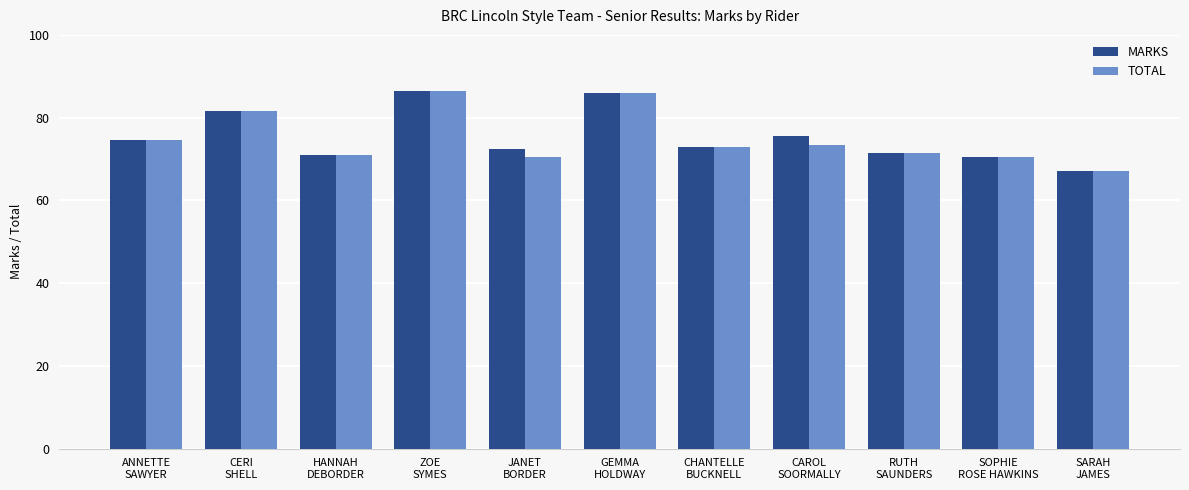

What is the sum of all TOTAL values?

825.5